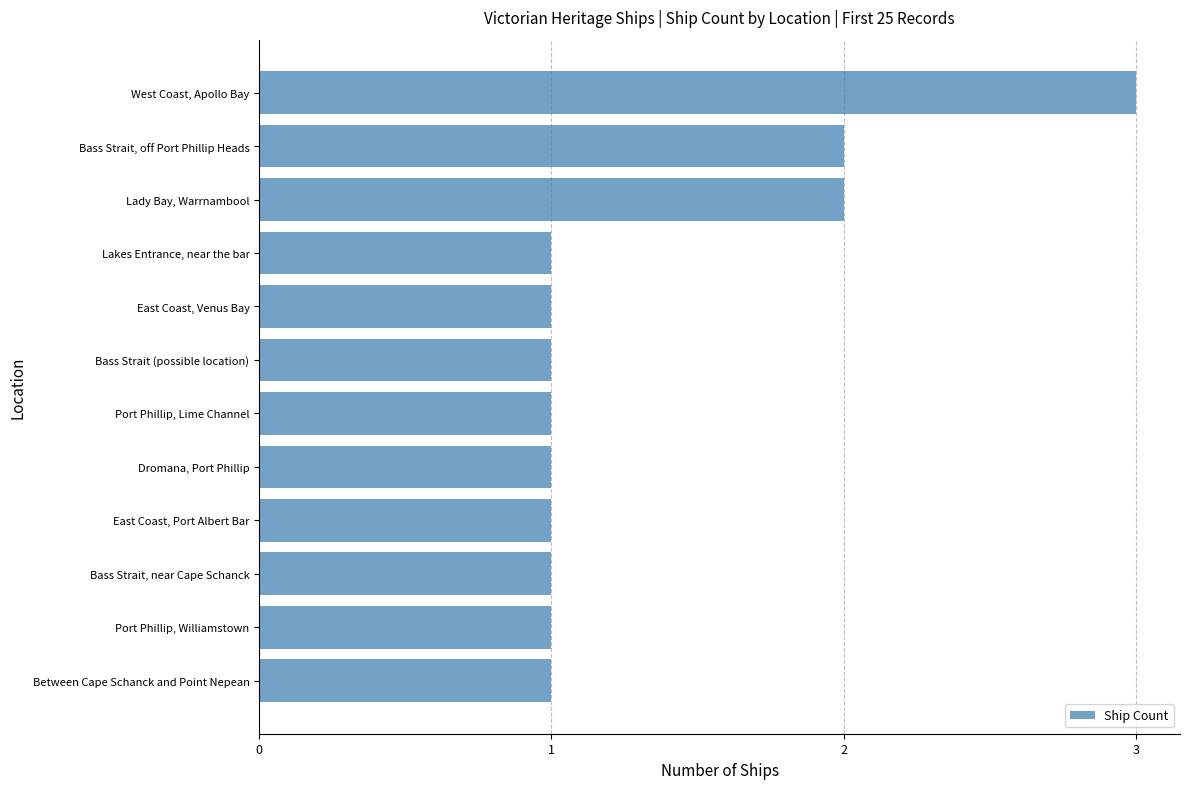

Is it true that the value at West Coast, Apollo Bay is 4?

False